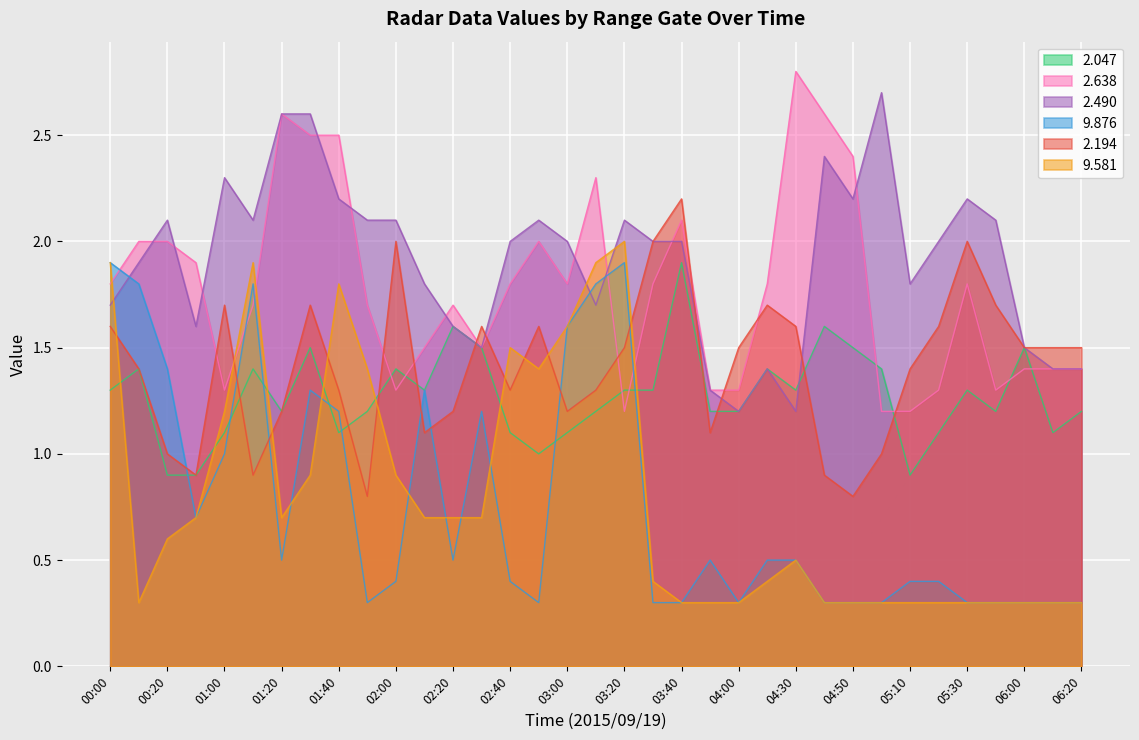

What is the difference between the highest and lowest values at 05:00?

2.4